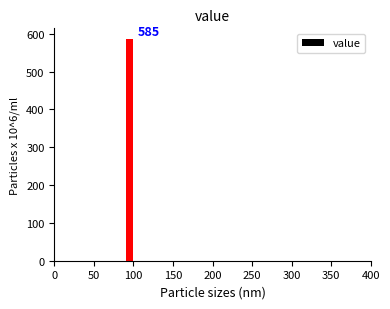

Read against the x-axis, roughly where is the centre of the tallest bar?

95